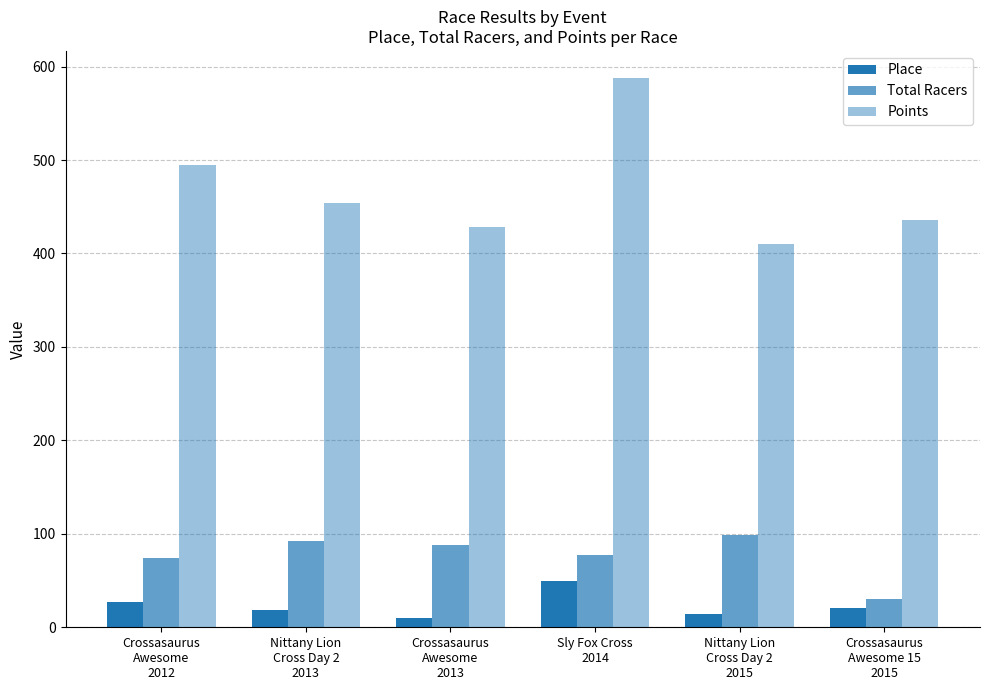

At which category does the chart reach its peak across all series?

Sly Fox Cross
2014